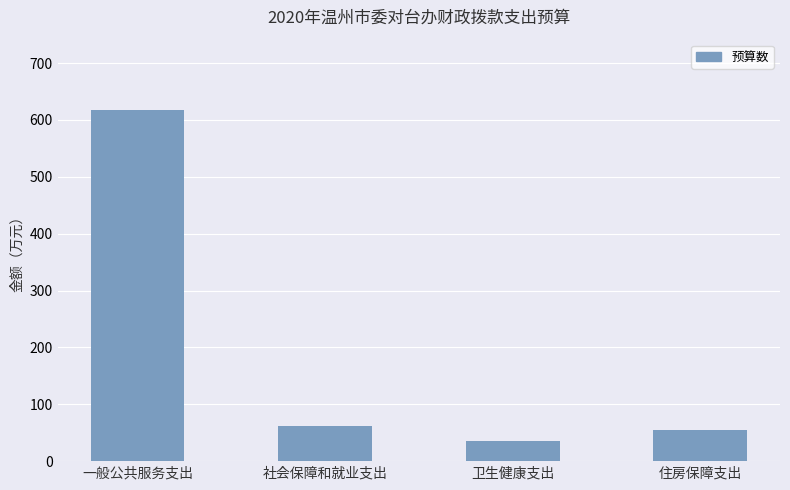

Approximately how many times larger is the value at 一般公共服务支出 compared to 卫生健康支出?

17.7